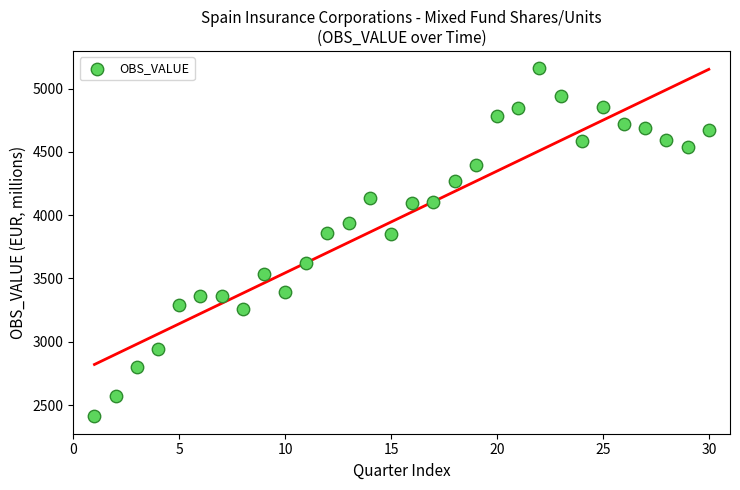

What is the range of Y values (max minus min)?

2749